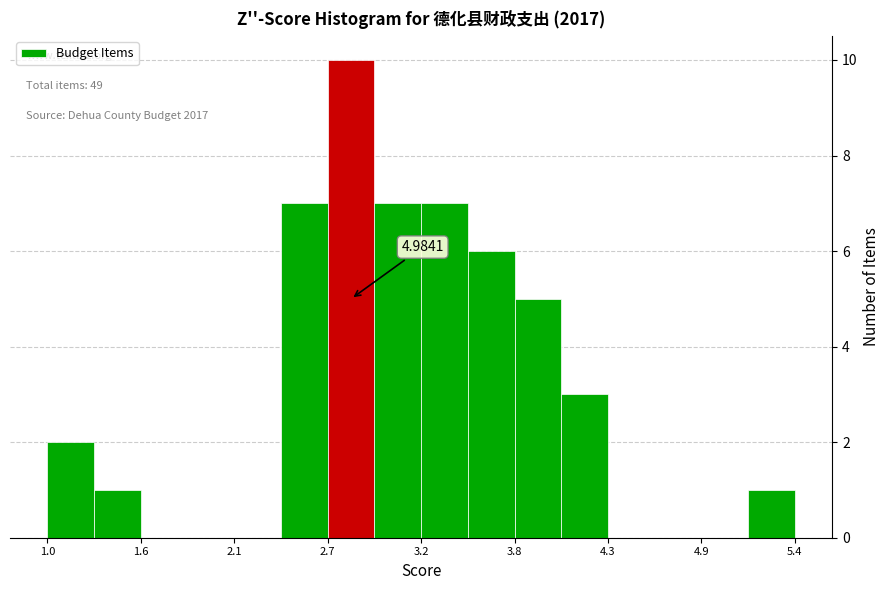

Read against the x-axis, roughly where is the centre of the tallest bar?

2.8